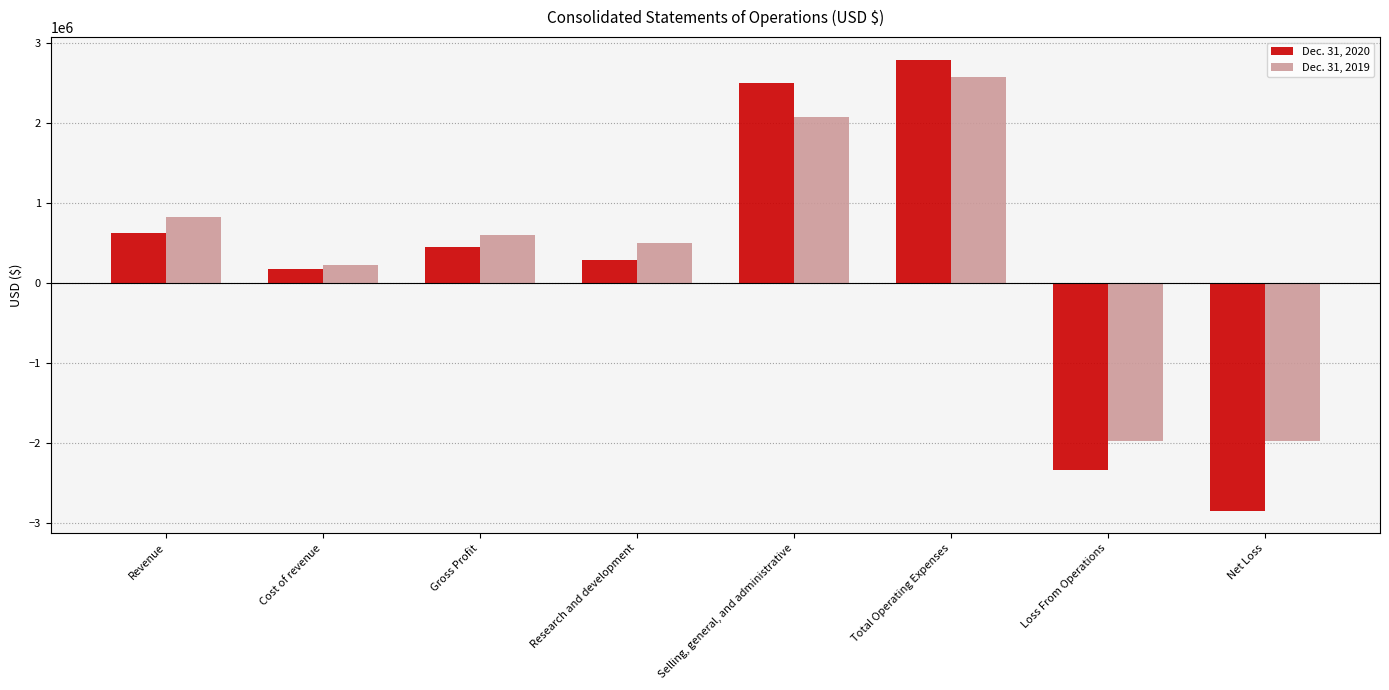

What position from the left is Selling, general, and administrative?

5